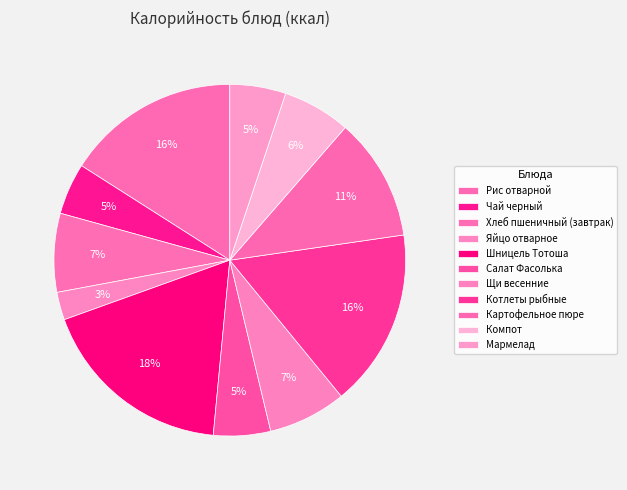

Is Яйцо отварное the majority of the pie?

No